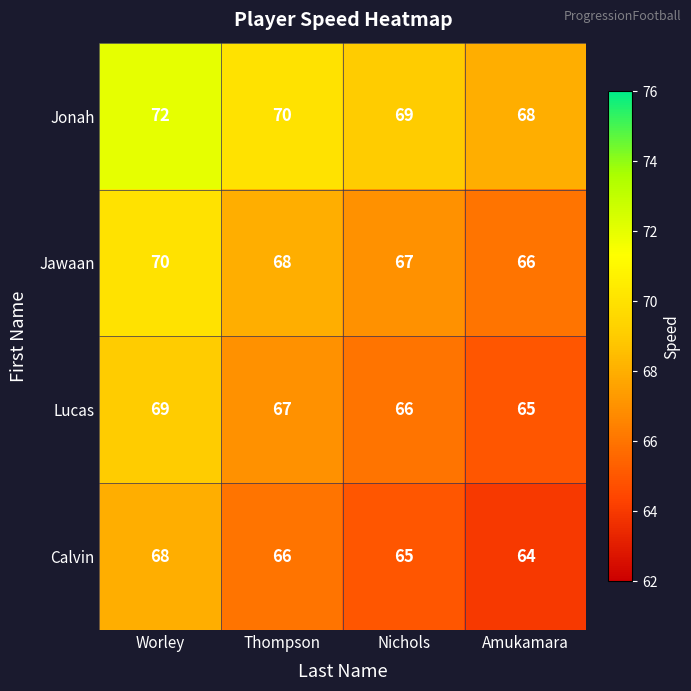

Is the value of Lucas at Nichols greater than the value of Calvin at Worley?

No